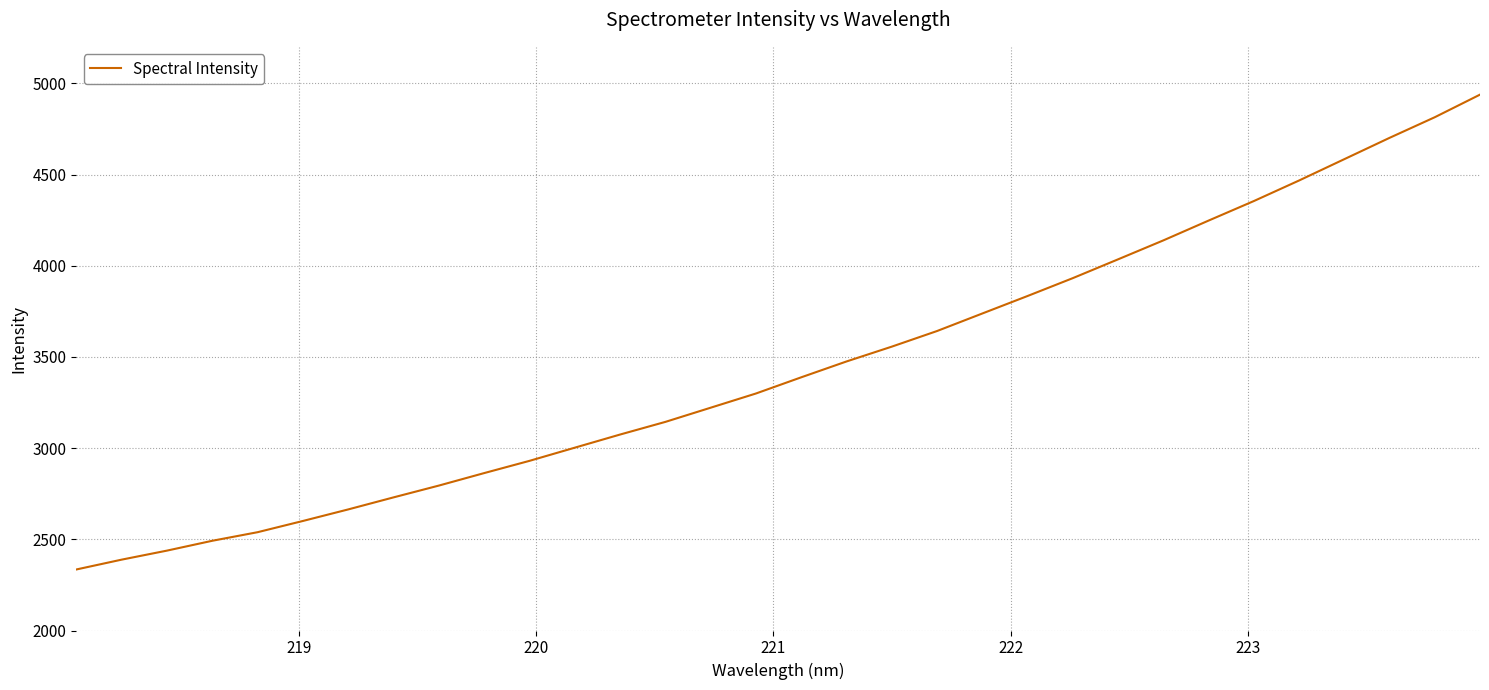

What is the difference between the maximum and minimum values?

2603.5